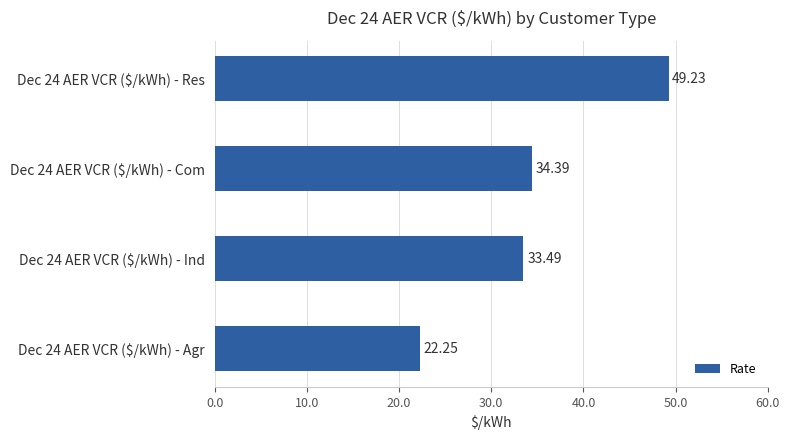

What is the average value?

34.8